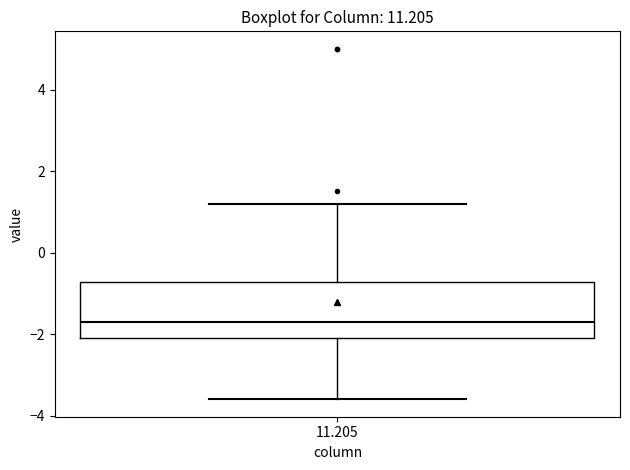

Read this box plot against the y-axis: the position of the median line, the range covered by the box, and the ends of both whiskers. The values are not printed on the chart, so give them approximately, as read against the axis.

median -1.6, box -2.0 to -0.8, whiskers -3.6 to 1.2